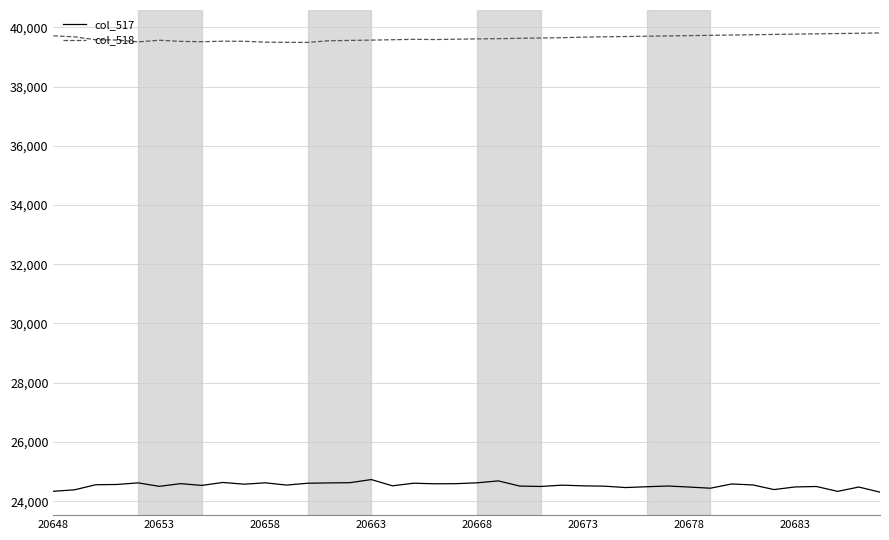

What is the highest value of the col_517 series?

24729